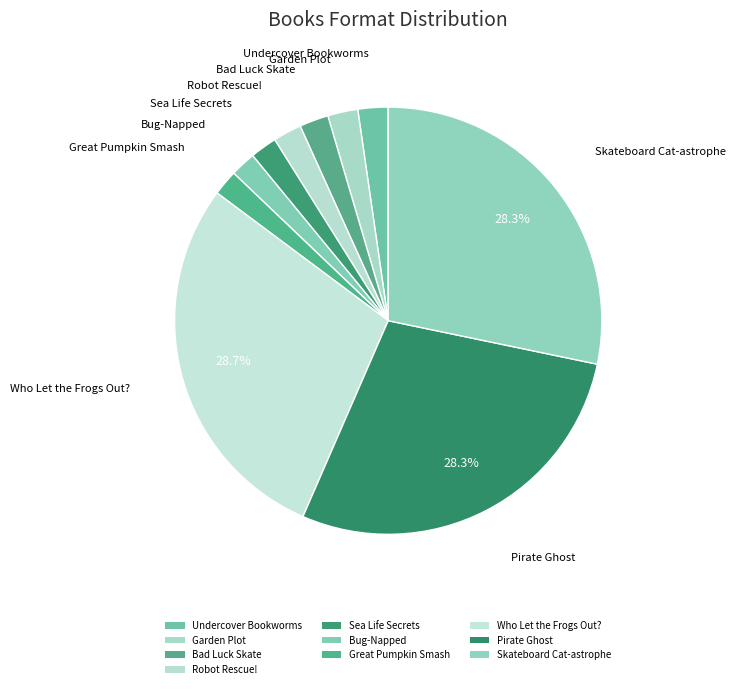

Does Robot Rescue! account for over 50% of the chart?

No